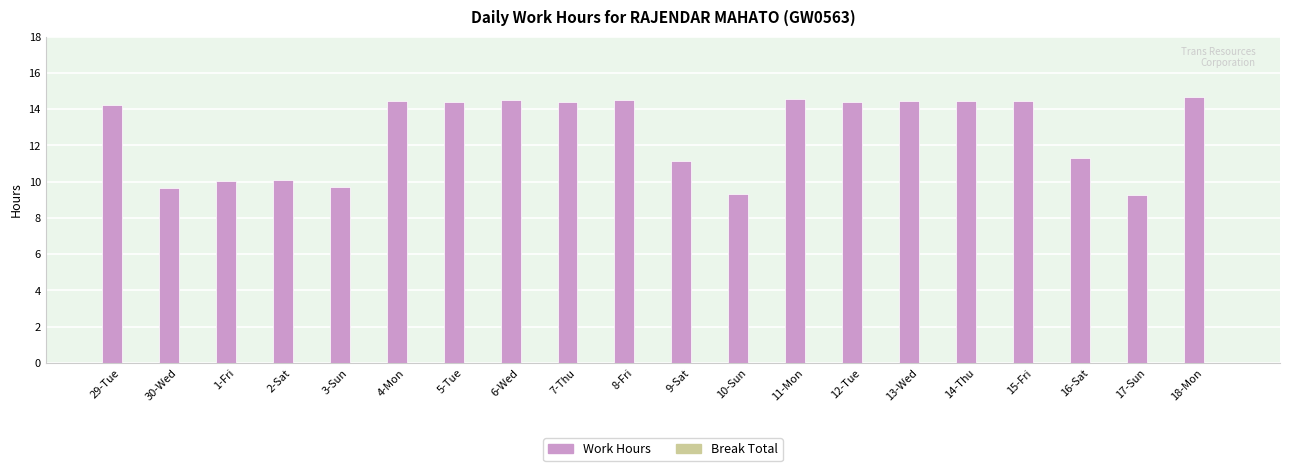

What position from the left is 3-Sun?

5